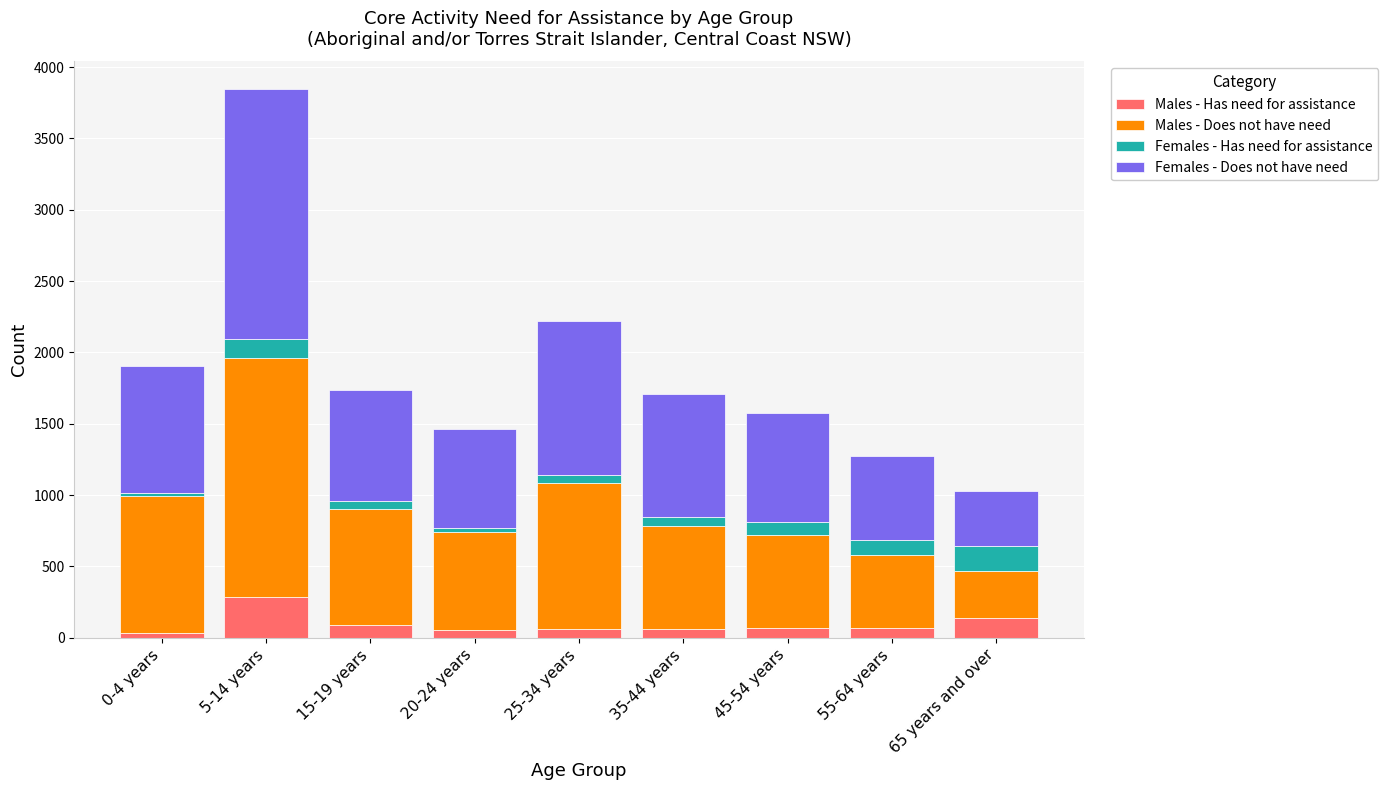

What is the maximum value for Males - Has need for assistance?

283